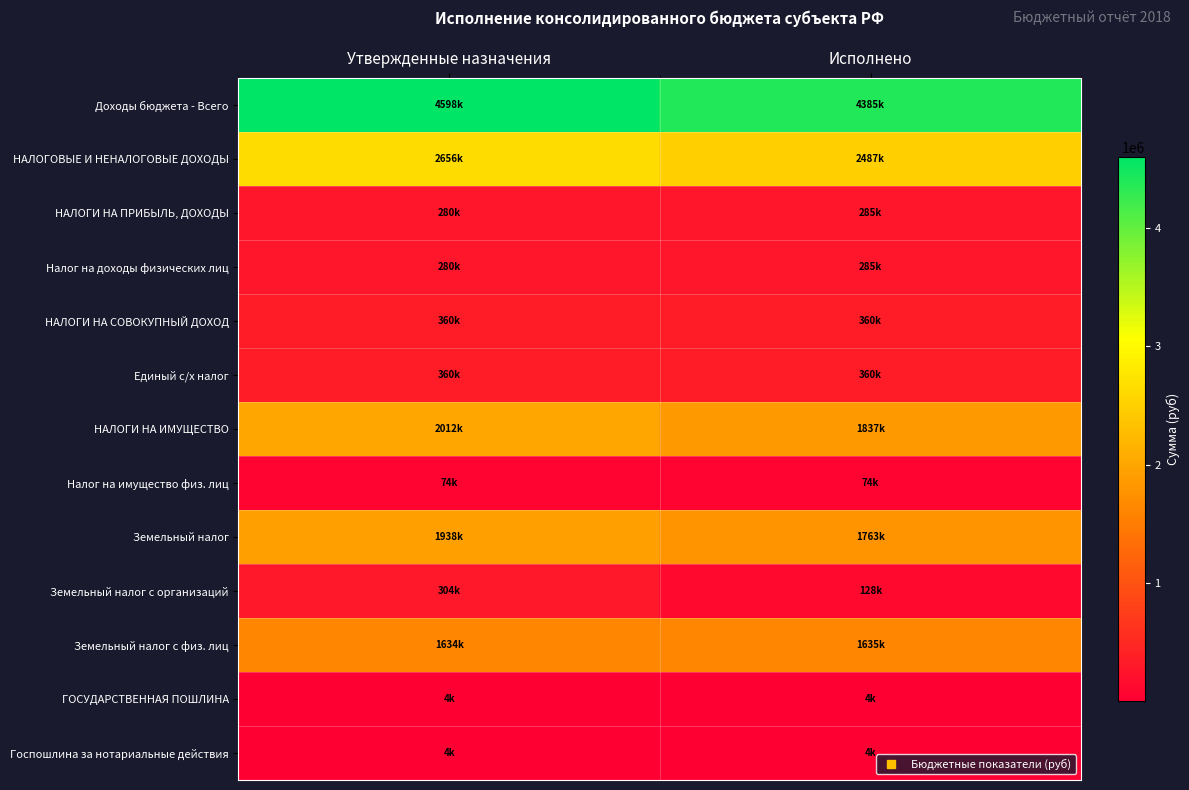

List the series in order of their peak value, highest first.

Доходы бюджета - Всего, НАЛОГОВЫЕ И НЕНАЛОГОВЫЕ ДОХОДЫ, НАЛОГИ НА ИМУЩЕСТВО, Земельный налог, Земельный налог с физ. лиц, НАЛОГИ НА СОВОКУПНЫЙ ДОХОД, Единый с/х налог, Земельный налог с организаций, НАЛОГИ НА ПРИБЫЛЬ, ДОХОДЫ, Налог на доходы физических лиц, Налог на имущество физ. лиц, ГОСУДАРСТВЕННАЯ ПОШЛИНА, Госпошлина за нотариальные действия